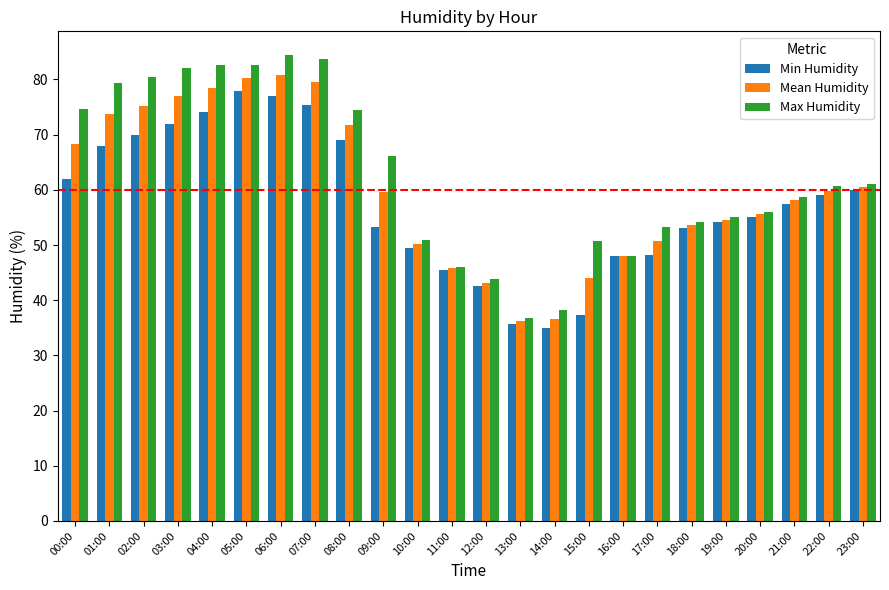

Count the number of data series in this chart.

3